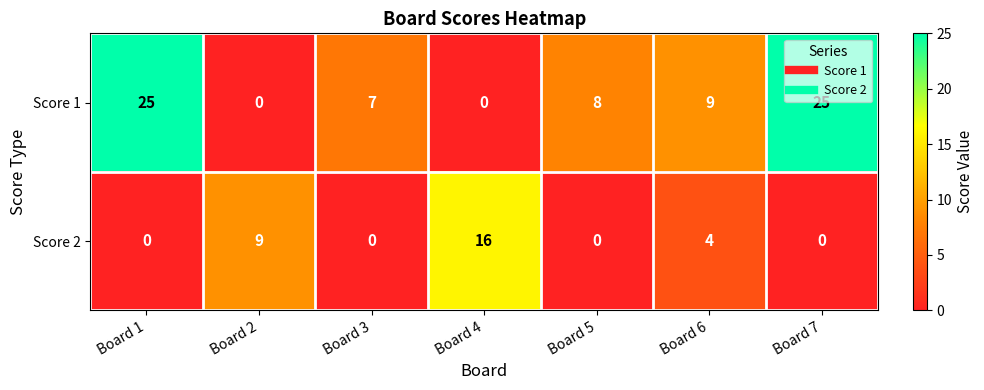

At how many categories does at least one series exceed 12?

3